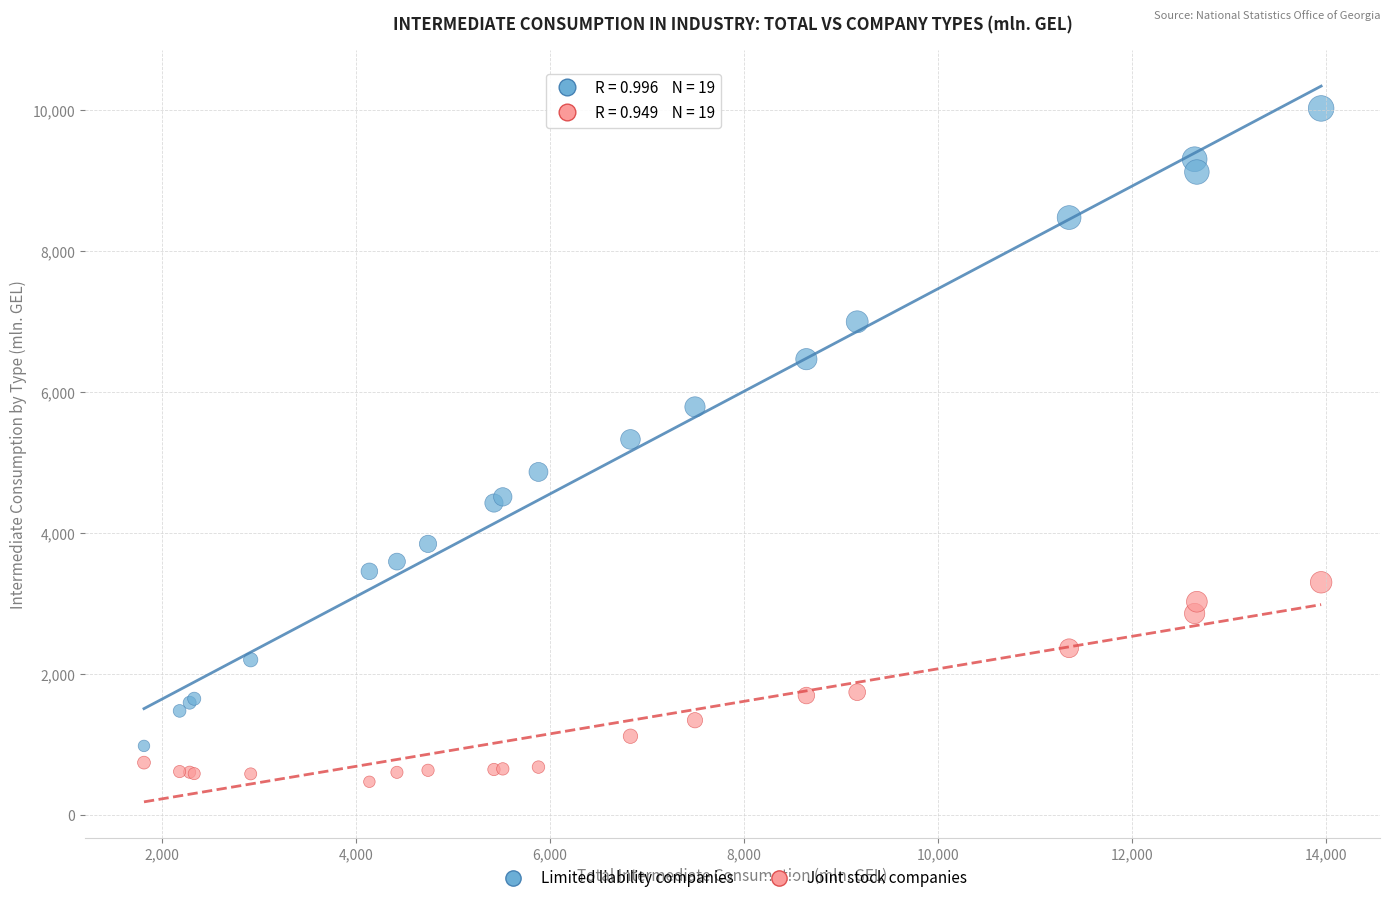

In the Limited liability companies series, what Y value is closest to 5505?

5332.0